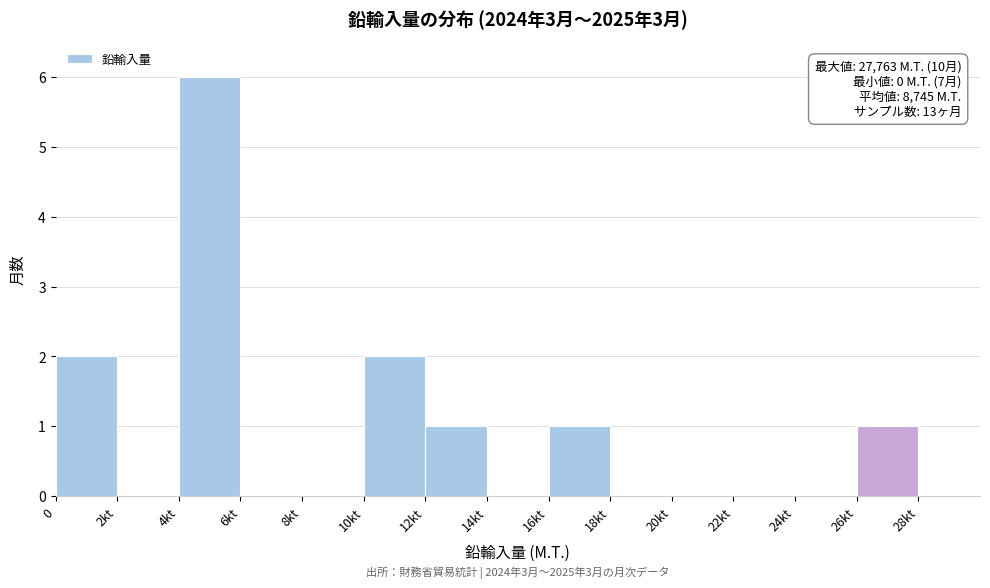

Reading right to left, what are all the values shown in this chart?

28kt=0	26kt=1	24kt=0	22kt=0	20kt=0	18kt=0	16kt=1	14kt=0	12kt=1	10kt=2	8kt=0	6kt=0	4kt=6	2kt=0	0=2